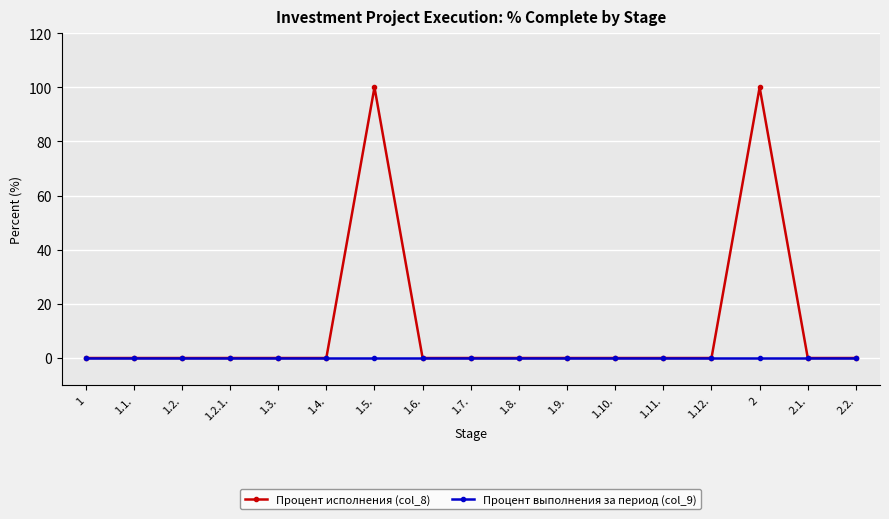

The Процент выполнения за период (col_9) series shows 0 at 1.1.. True or false?

True